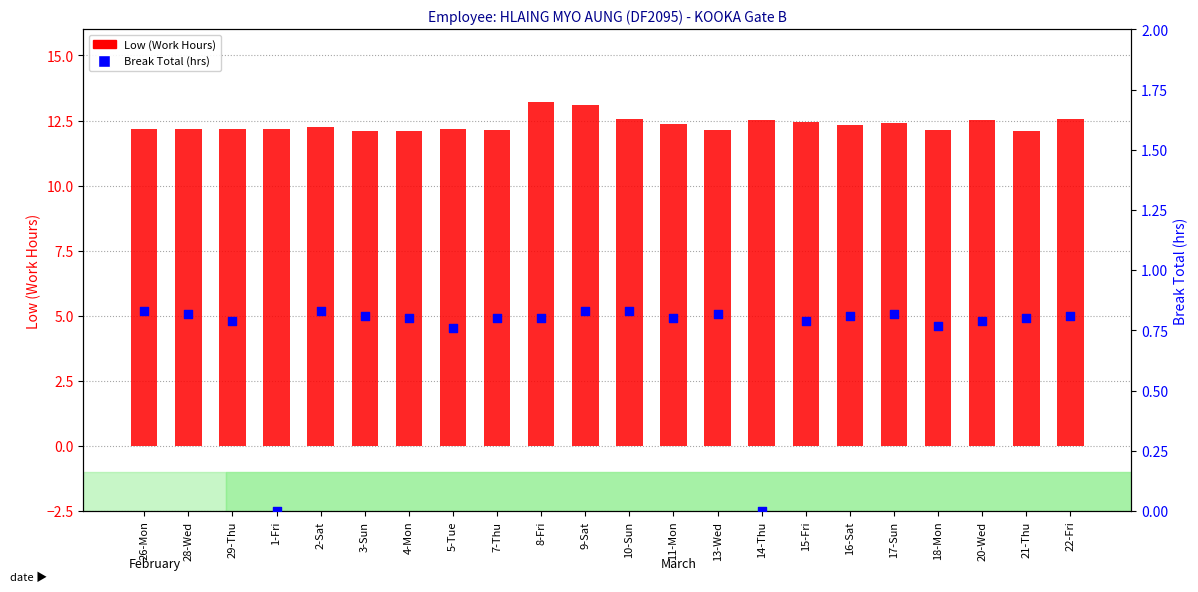

What are all the series names shown in the legend?

Low (Work Hours), Break Total (hrs)